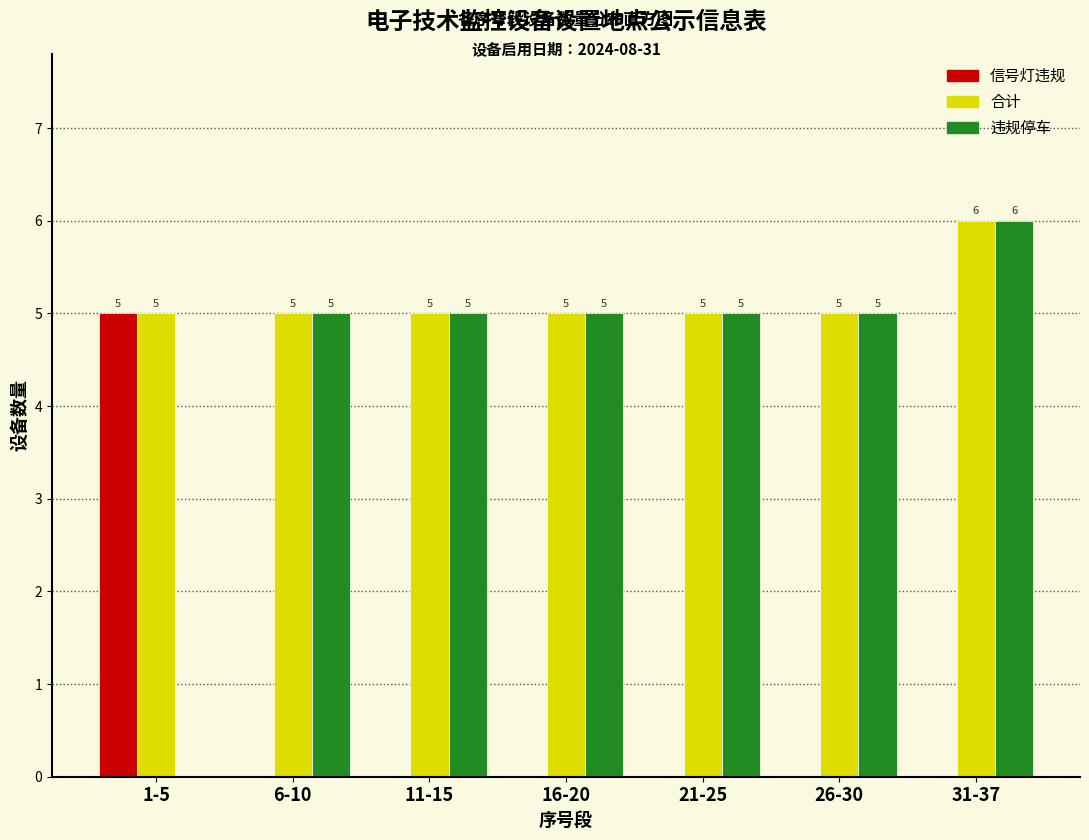

Reading left to right, what are all the values shown in this chart?

信号灯违规: 1-5=5	6-10=0	11-15=0	16-20=0	21-25=0	26-30=0	31-37=0
合计: 1-5=5	6-10=5	11-15=5	16-20=5	21-25=5	26-30=5	31-37=6
违规停车: 1-5=0	6-10=5	11-15=5	16-20=5	21-25=5	26-30=5	31-37=6